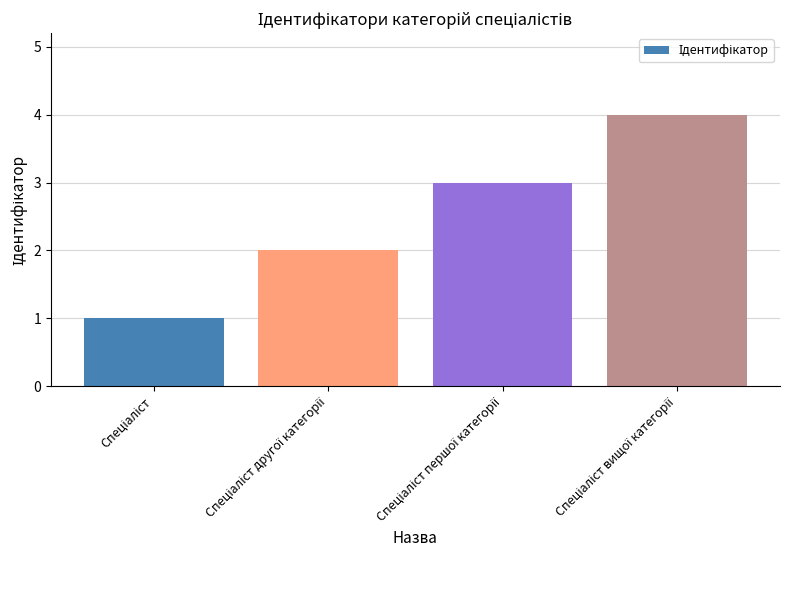

What is the minimum value shown in the chart?

1